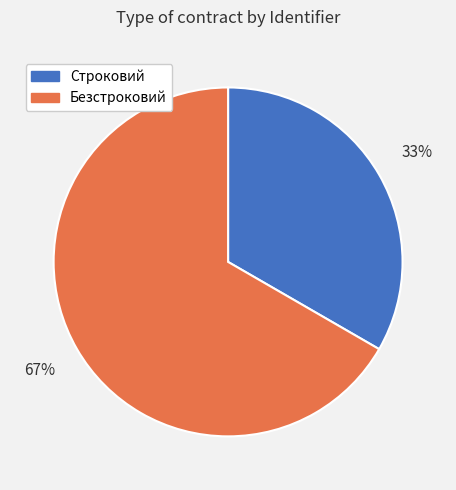

Is there any slice that represents more than half of the pie?

Yes